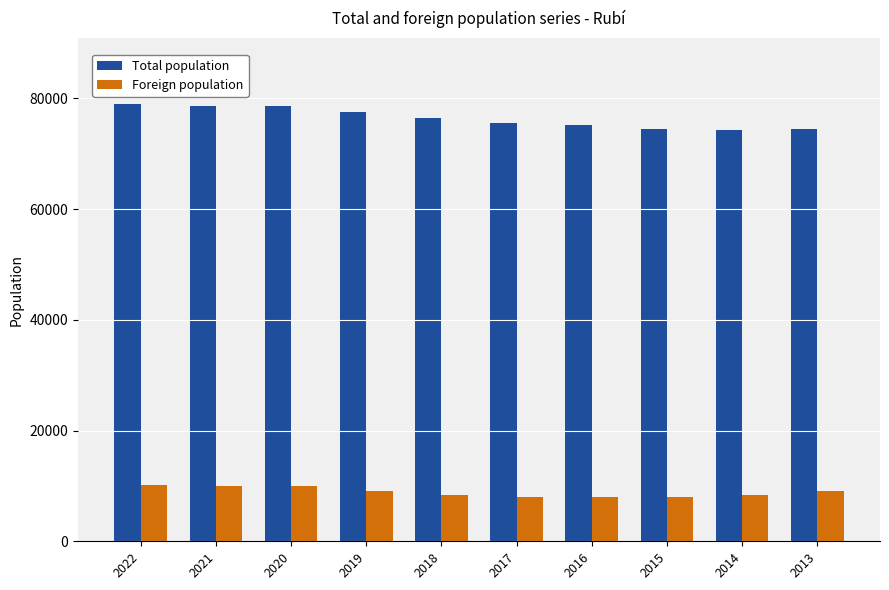

What is the difference between the maximum and minimum values in the Total population series?

4654